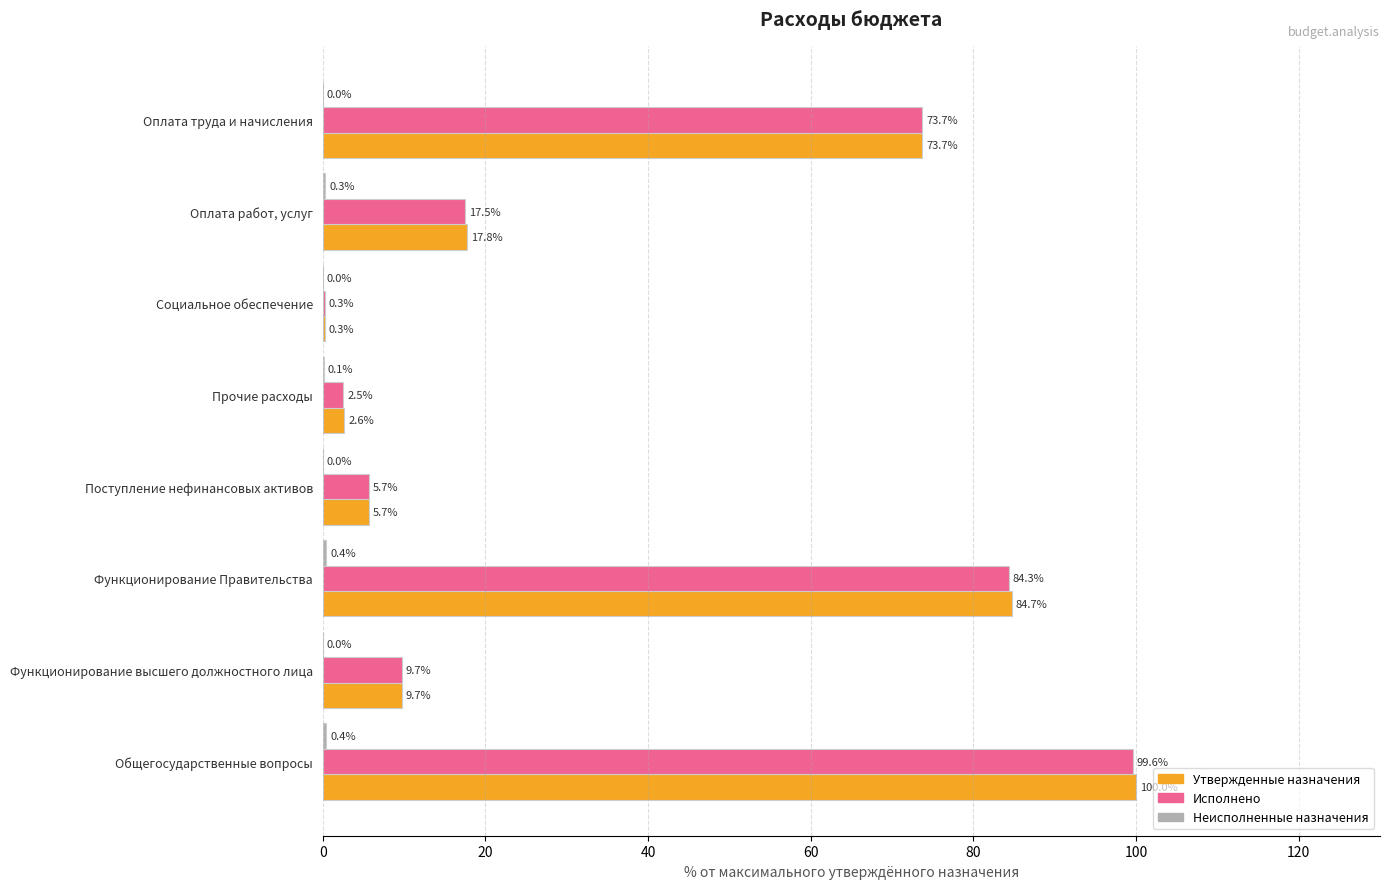

At which label does Утвержденные назначения reach its peak?

Общегосударственные вопросы